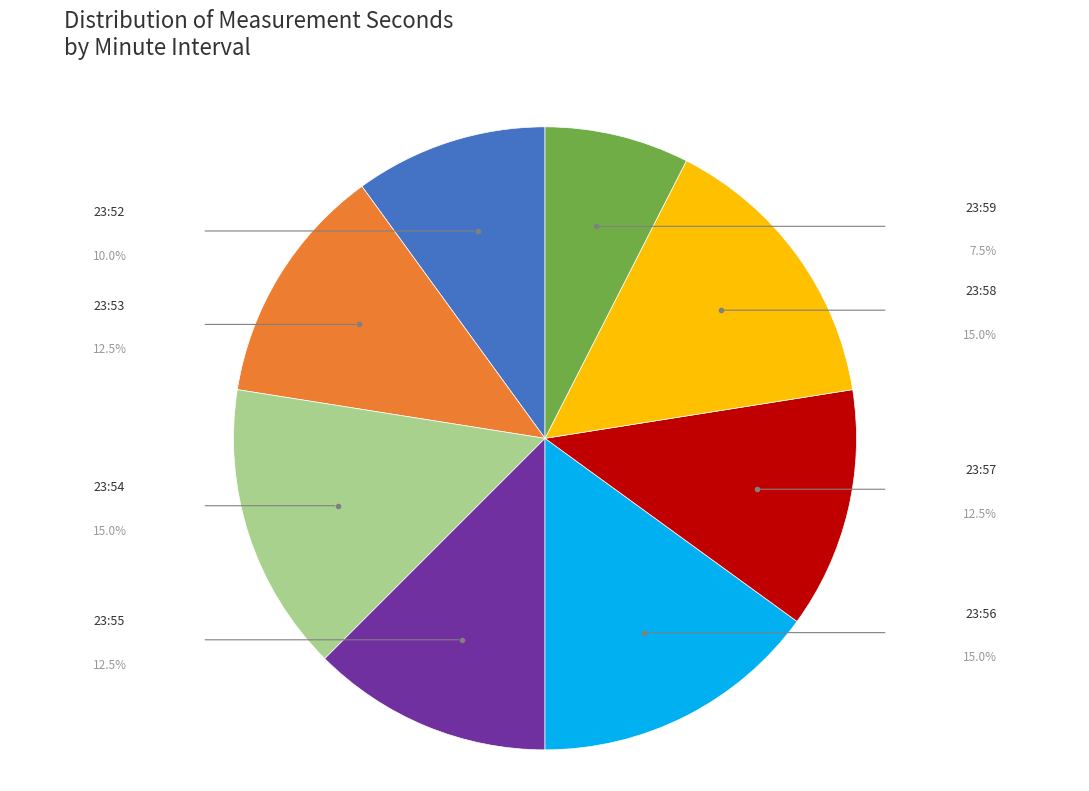

Does any single category account for the majority?

No